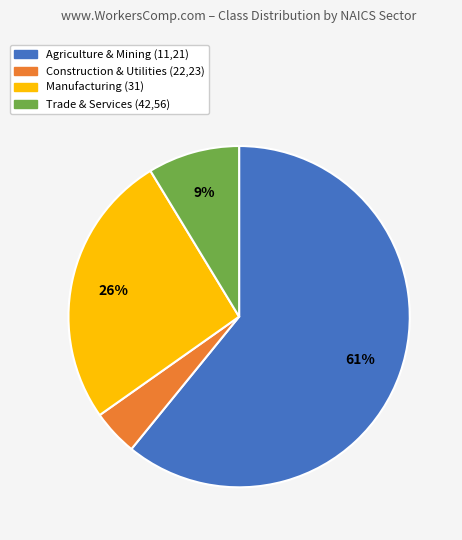

Does any single category account for the majority?

Yes